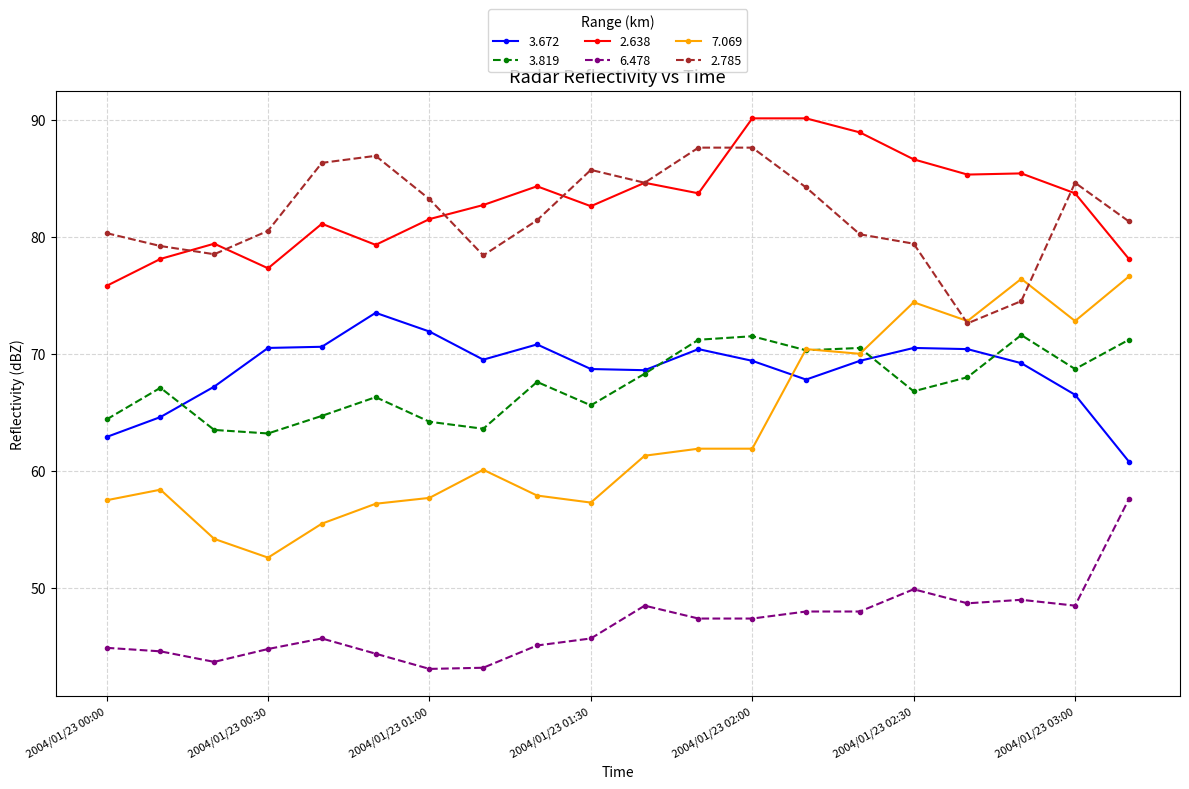

How many lines are shown in the chart?

6